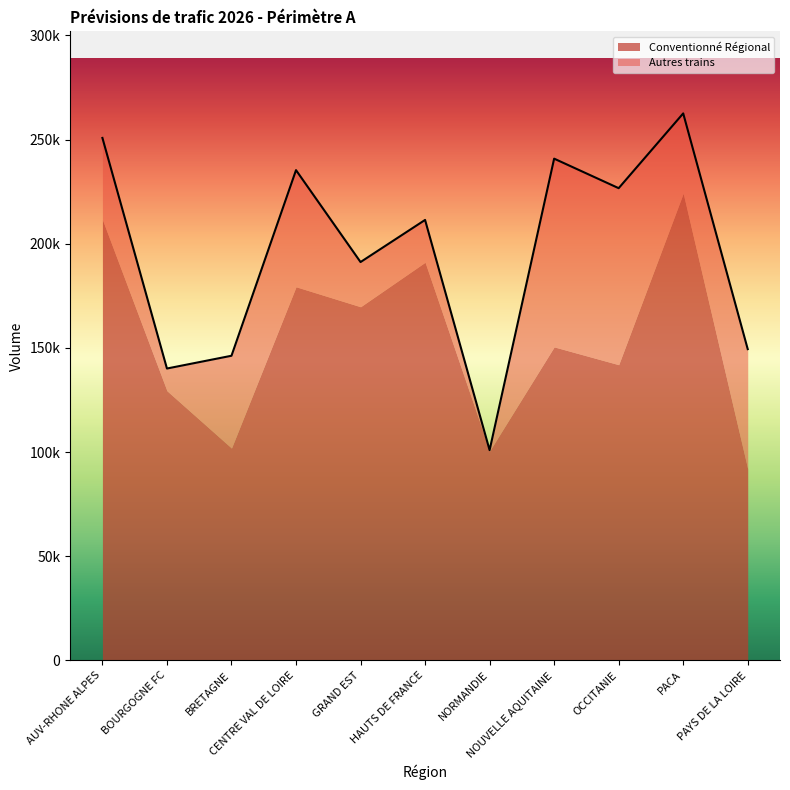

The Conventionné Régional series shows 283298 at CENTRE VAL DE LOIRE. True or false?

False